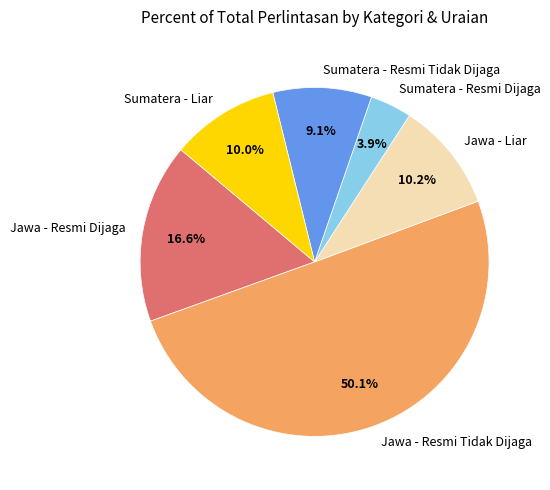

True or false: Jawa - Resmi Tidak Dijaga accounts for 40% of the total.

False